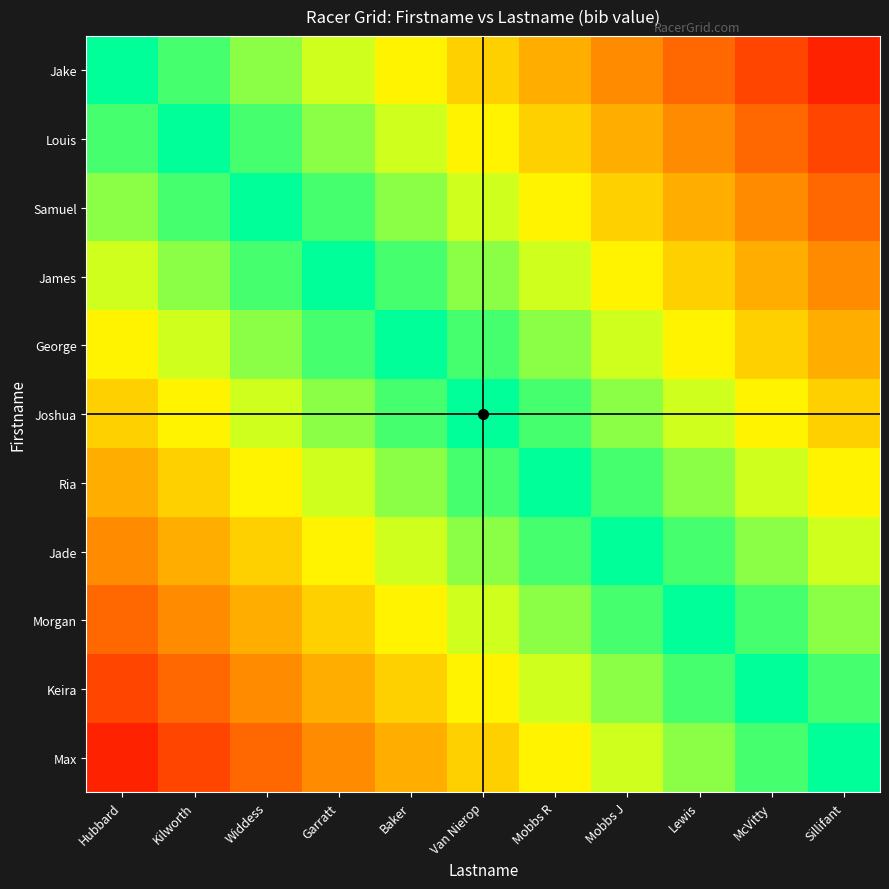

Reading left to right, extract all data points from this chart.

Jake: Hubbard=0.0	Kilworth=0.1	Widdess=0.2	Garratt=0.3	Baker=0.4	Van Nierop=0.5	Mobbs R=0.5	Mobbs J=0.6	Lewis=0.7	McVitty=0.8	Sillifant=0.9
Louis: Hubbard=0.1	Kilworth=0.0	Widdess=0.1	Garratt=0.2	Baker=0.3	Van Nierop=0.4	Mobbs R=0.5	Mobbs J=0.5	Lewis=0.6	McVitty=0.7	Sillifant=0.8
Samuel: Hubbard=0.2	Kilworth=0.1	Widdess=0.0	Garratt=0.1	Baker=0.2	Van Nierop=0.3	Mobbs R=0.4	Mobbs J=0.5	Lewis=0.5	McVitty=0.6	Sillifant=0.7
James: Hubbard=0.3	Kilworth=0.2	Widdess=0.1	Garratt=0.0	Baker=0.1	Van Nierop=0.2	Mobbs R=0.3	Mobbs J=0.4	Lewis=0.5	McVitty=0.5	Sillifant=0.6
George: Hubbard=0.4	Kilworth=0.3	Widdess=0.2	Garratt=0.1	Baker=0.0	Van Nierop=0.1	Mobbs R=0.2	Mobbs J=0.3	Lewis=0.4	McVitty=0.5	Sillifant=0.5
Joshua: Hubbard=0.5	Kilworth=0.4	Widdess=0.3	Garratt=0.2	Baker=0.1	Van Nierop=0.0	Mobbs R=0.1	Mobbs J=0.2	Lewis=0.3	McVitty=0.4	Sillifant=0.5
Ria: Hubbard=0.5	Kilworth=0.5	Widdess=0.4	Garratt=0.3	Baker=0.2	Van Nierop=0.1	Mobbs R=0.0	Mobbs J=0.1	Lewis=0.2	McVitty=0.3	Sillifant=0.4
Jade: Hubbard=0.6	Kilworth=0.5	Widdess=0.5	Garratt=0.4	Baker=0.3	Van Nierop=0.2	Mobbs R=0.1	Mobbs J=0.0	Lewis=0.1	McVitty=0.2	Sillifant=0.3
Morgan: Hubbard=0.7	Kilworth=0.6	Widdess=0.5	Garratt=0.5	Baker=0.4	Van Nierop=0.3	Mobbs R=0.2	Mobbs J=0.1	Lewis=0.0	McVitty=0.1	Sillifant=0.2
Keira: Hubbard=0.8	Kilworth=0.7	Widdess=0.6	Garratt=0.5	Baker=0.5	Van Nierop=0.4	Mobbs R=0.3	Mobbs J=0.2	Lewis=0.1	McVitty=0.0	Sillifant=0.1
Max: Hubbard=0.9	Kilworth=0.8	Widdess=0.7	Garratt=0.6	Baker=0.5	Van Nierop=0.5	Mobbs R=0.4	Mobbs J=0.3	Lewis=0.2	McVitty=0.1	Sillifant=0.0